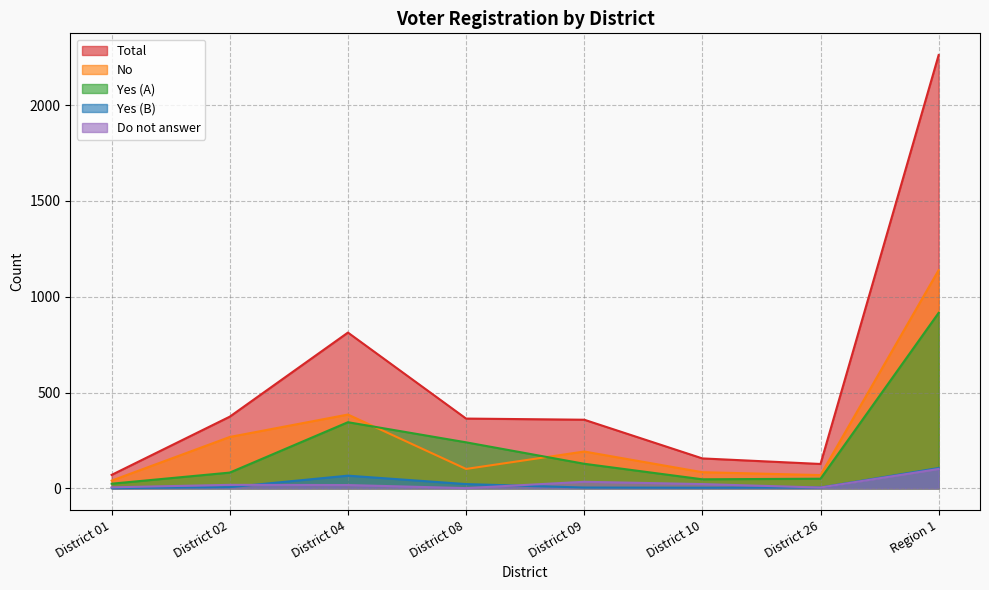

Between District 01 and District 10, which is larger?

District 10